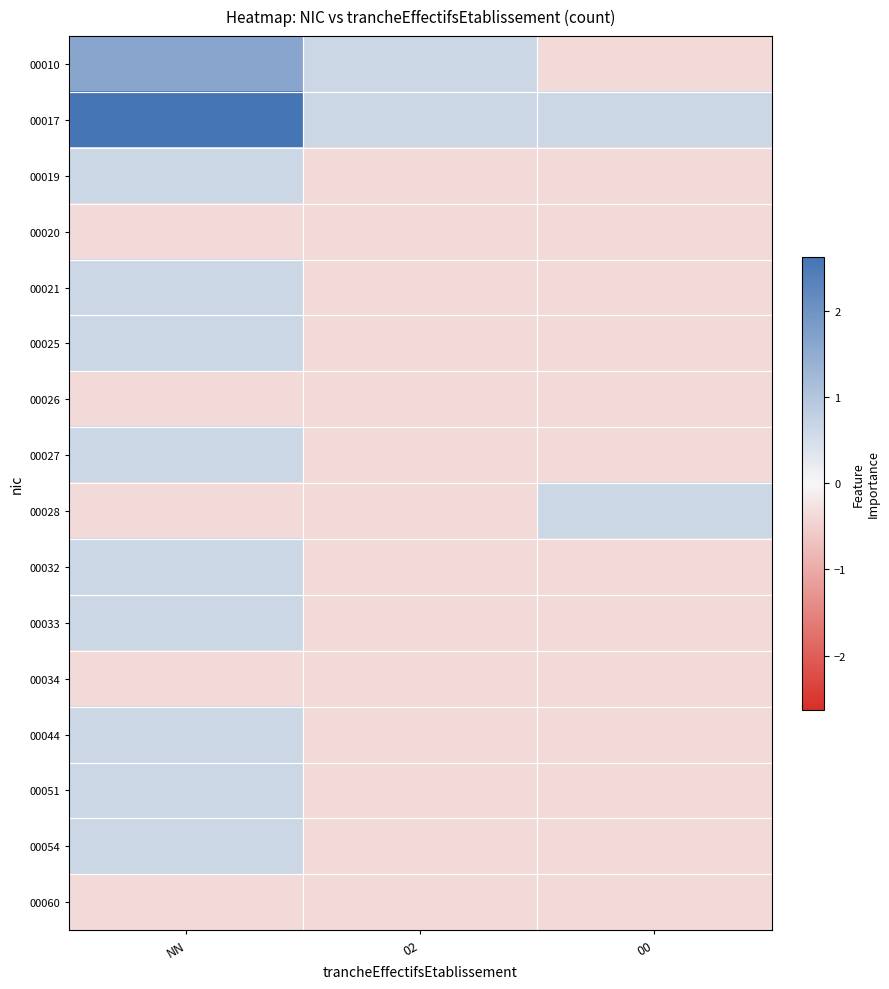

At which category is the sum across all series the highest?

NN